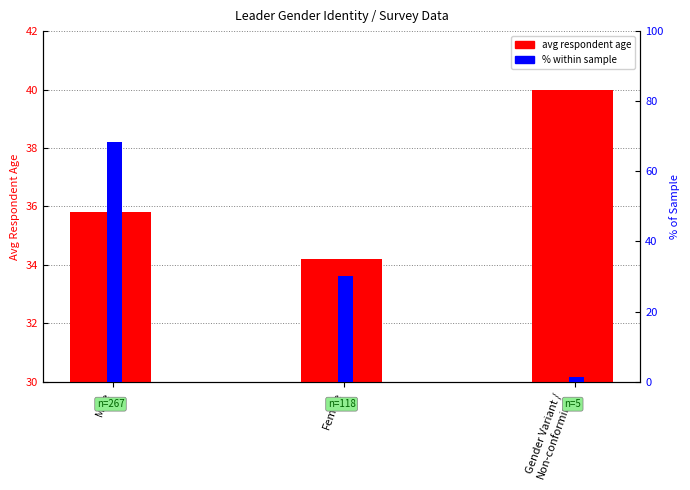

What is the difference between the avg respondent age values at Female and Gender Variant /
Non-conforming?

5.8